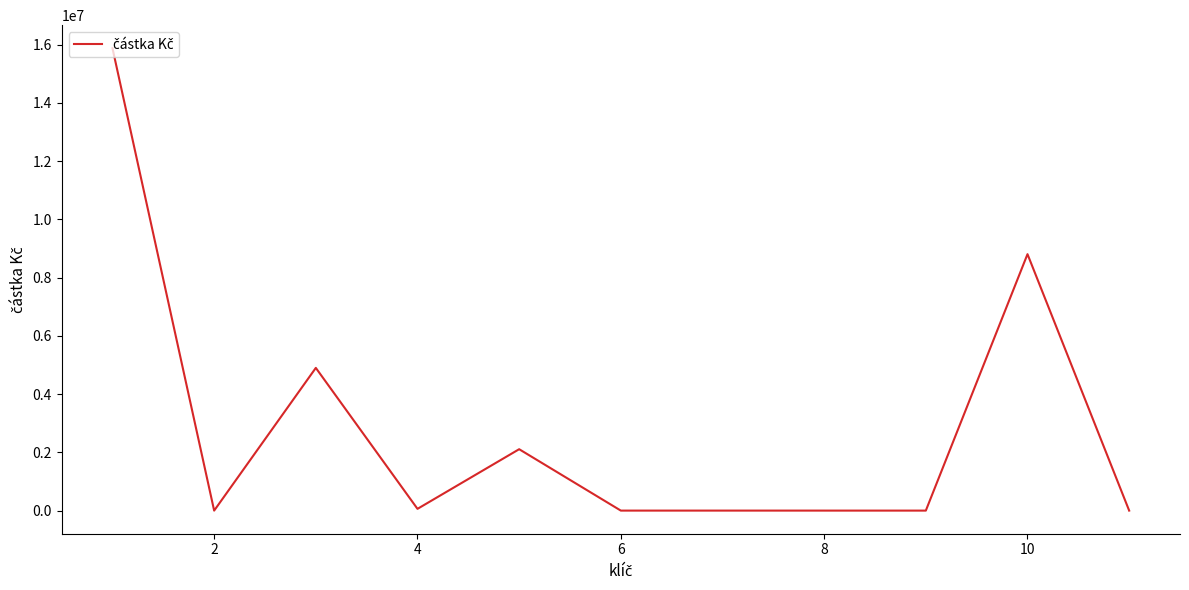

What is the difference between the maximum and minimum values?

15873927